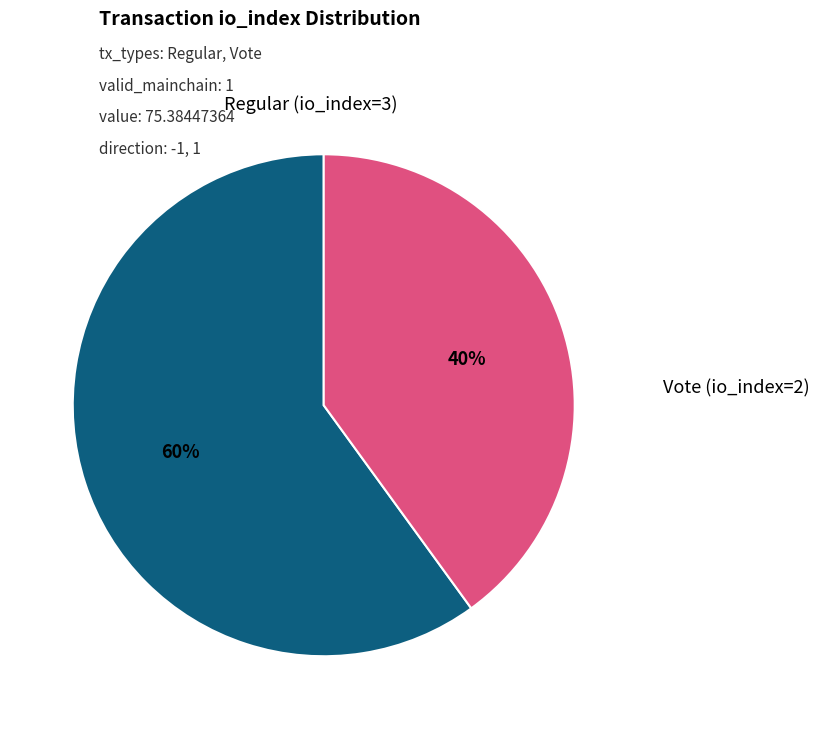

Is there any slice that represents more than half of the pie?

Yes